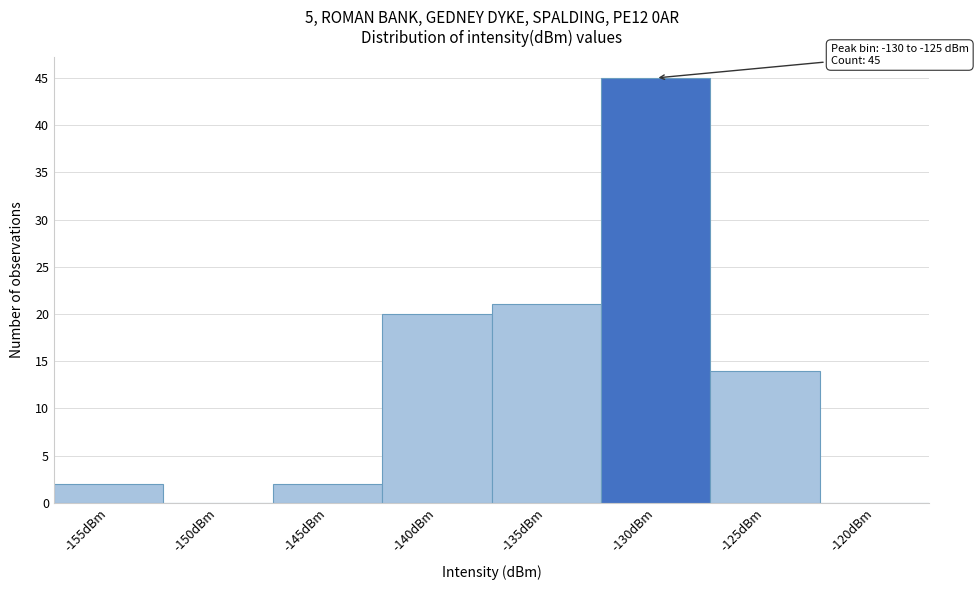

Reading left to right, what are all the values shown in this chart?

-155dBm=2	-150dBm=0	-145dBm=2	-140dBm=20	-135dBm=21	-130dBm=45	-125dBm=14	-120dBm=0